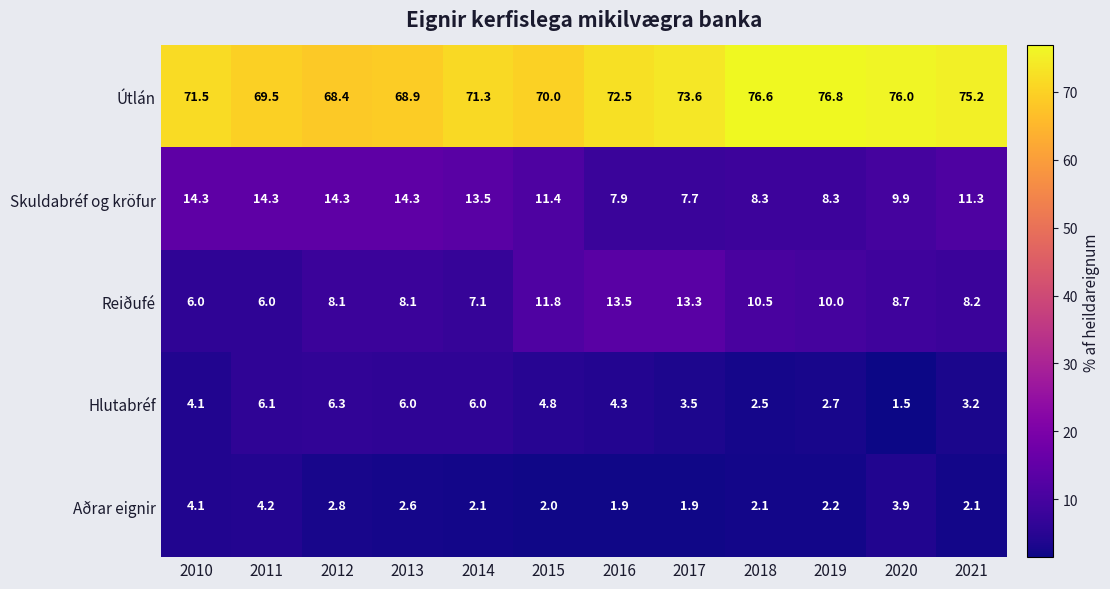

What is the difference between the Reiðufé values at 2020 and 2012?

0.6